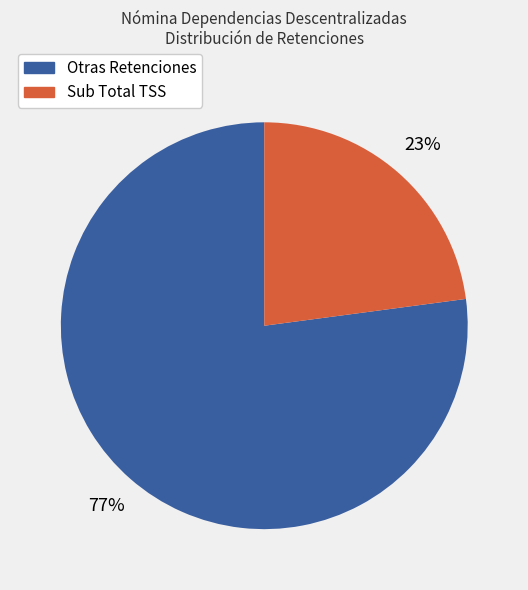

How many segments does this pie chart have?

2